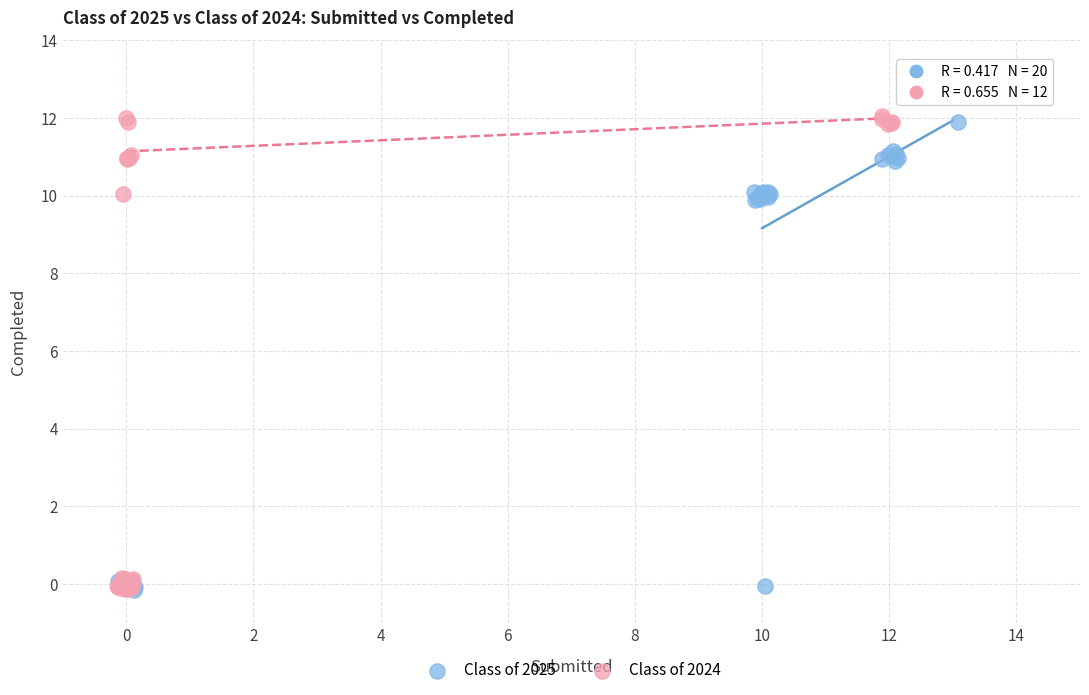

Which series has the widest spread of Y values?

Class of 2024